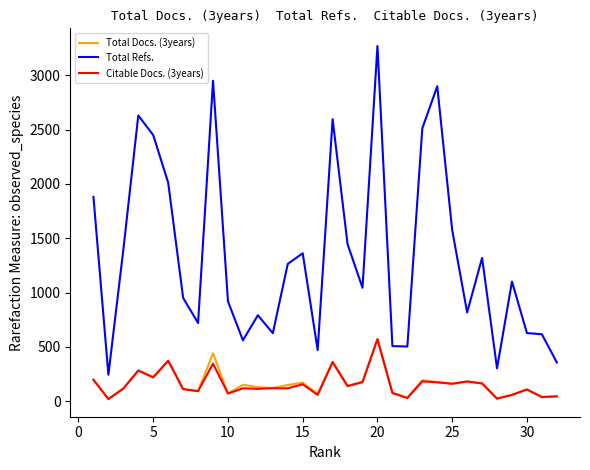

In Total Refs., how many points are higher than both neighbors (excluding endpoints)?

9